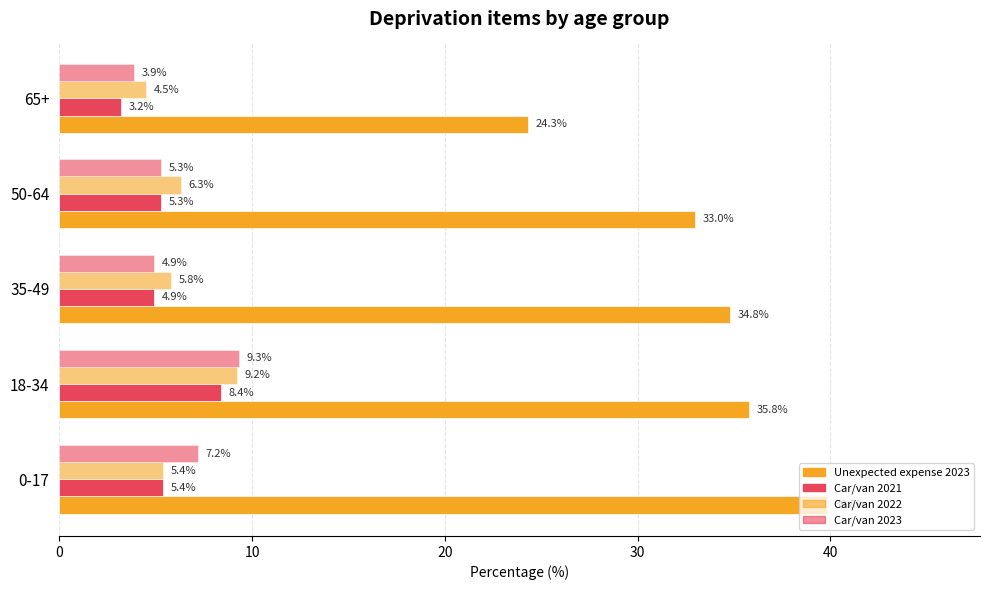

Which series has the largest range (max minus min)?

Unexpected expense 2023